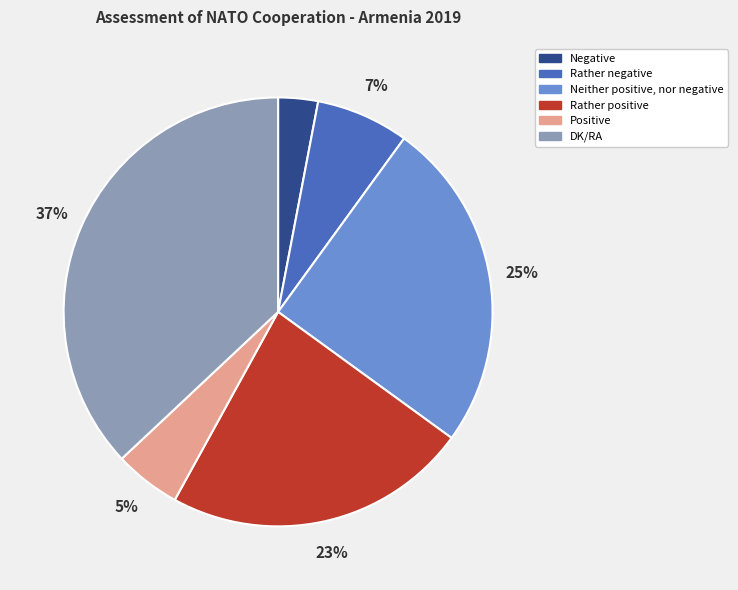

Is it true that Negative is 3% of the pie?

True